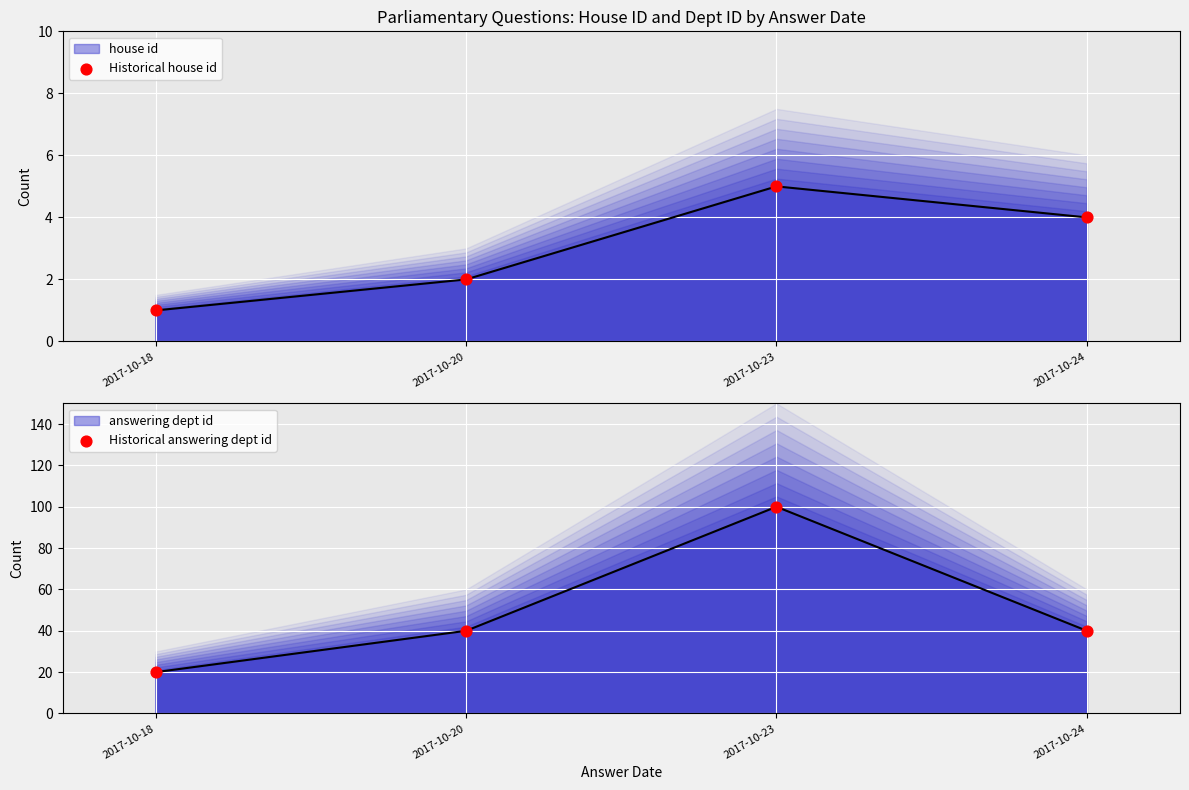

Which series has the largest total across all categories?

Historical answering dept id